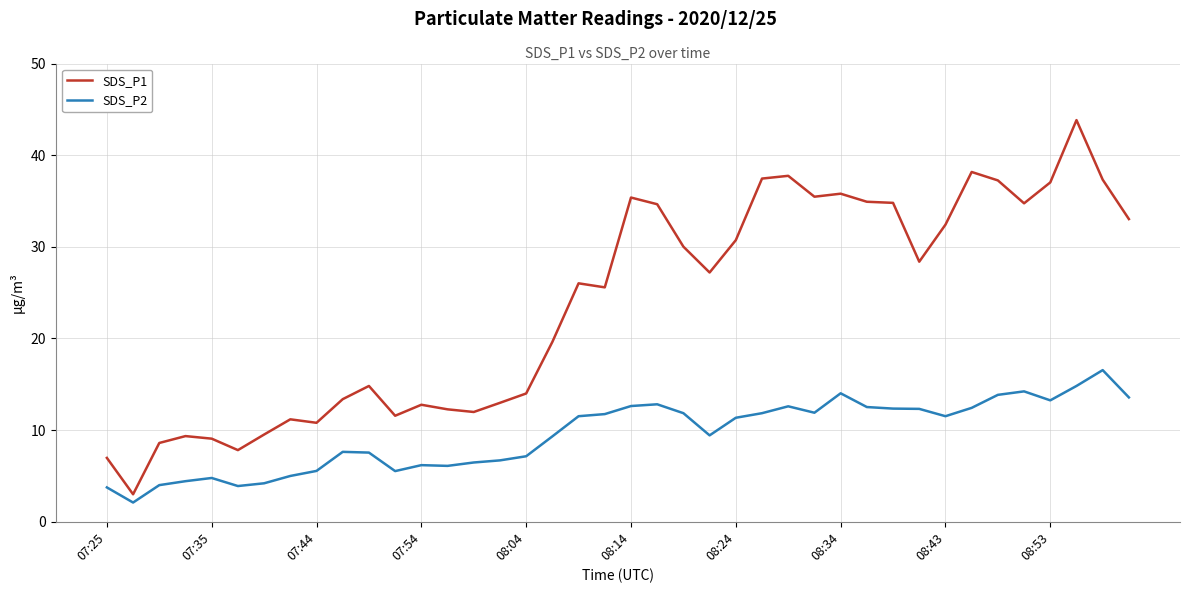

Which series has the largest total across all categories?

SDS_P1